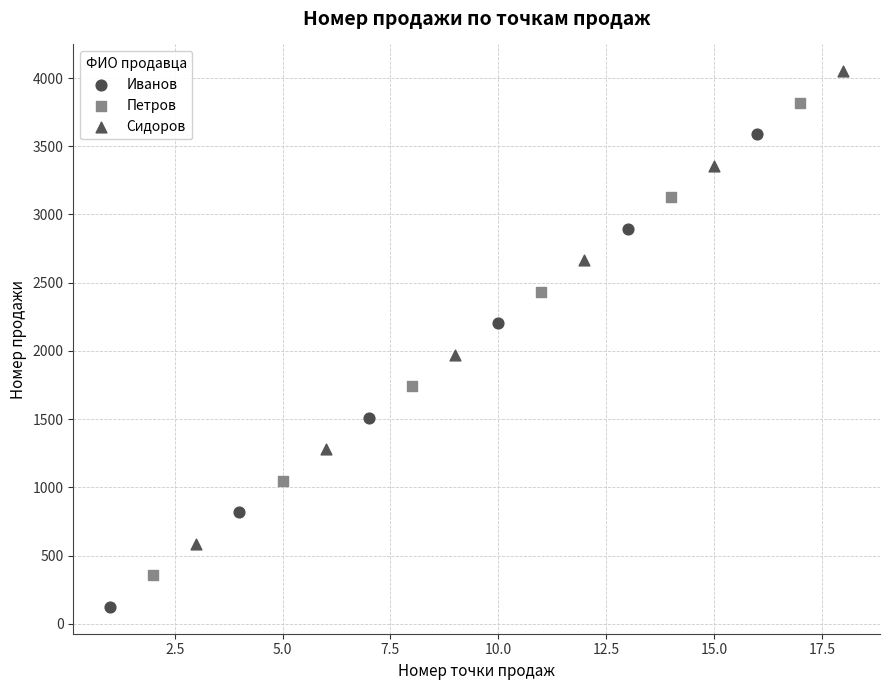

Which series contains the highest Y value?

Сидоров